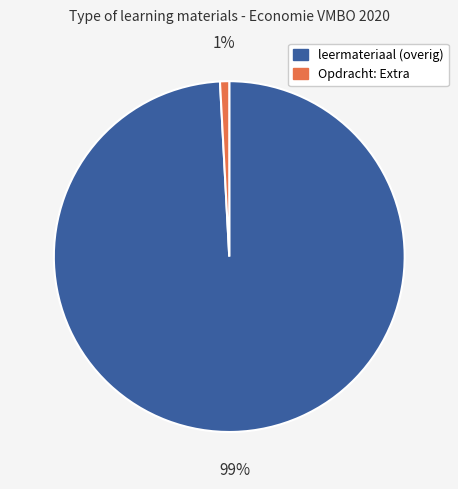

To the nearest percent, what is the difference between the largest and smallest slice percentages?

98%